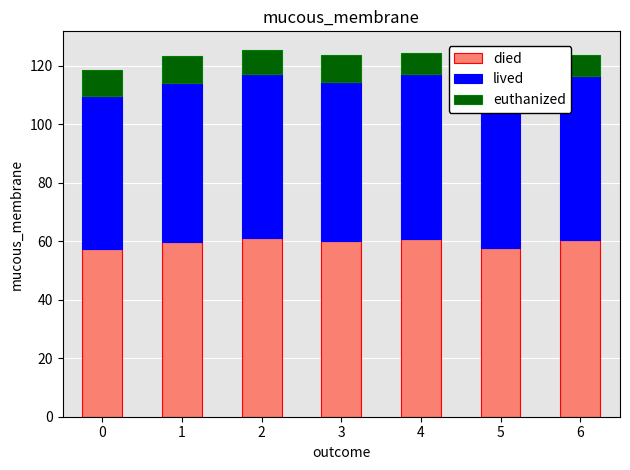

What is the total value across all series at 5?

118.6